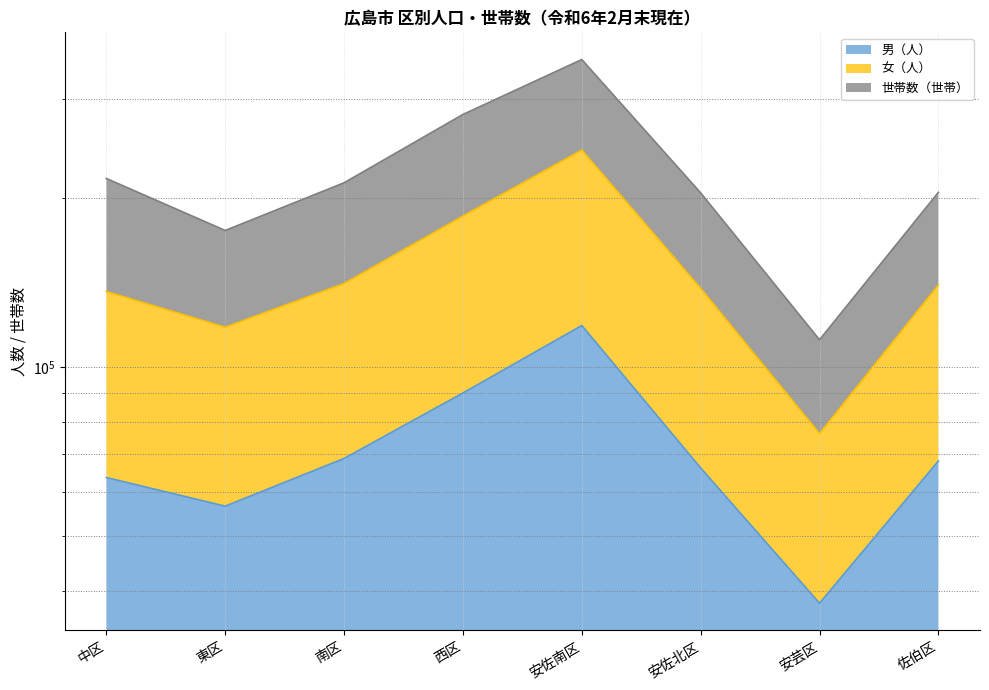

What is the sum of the 女（人） values at 安佐北区 and 西区?

323568